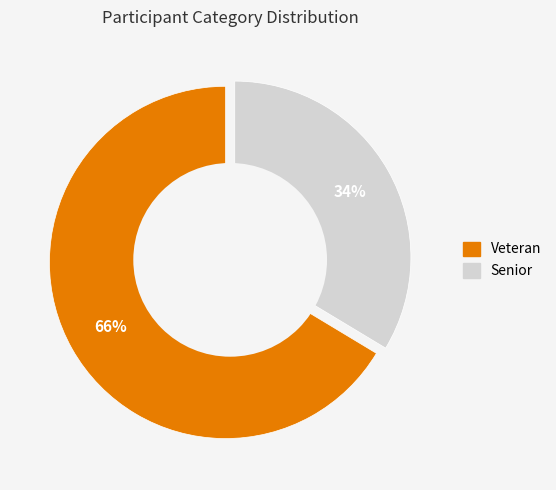

What portion of the pie excludes Senior?

66.4%